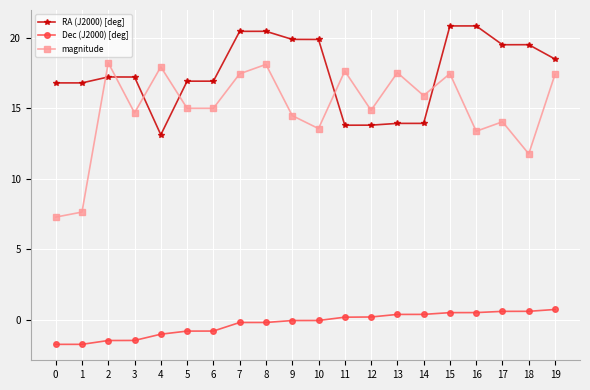

What is the difference between the maximum and minimum values in the RA (J2000) [deg] series?

7.7